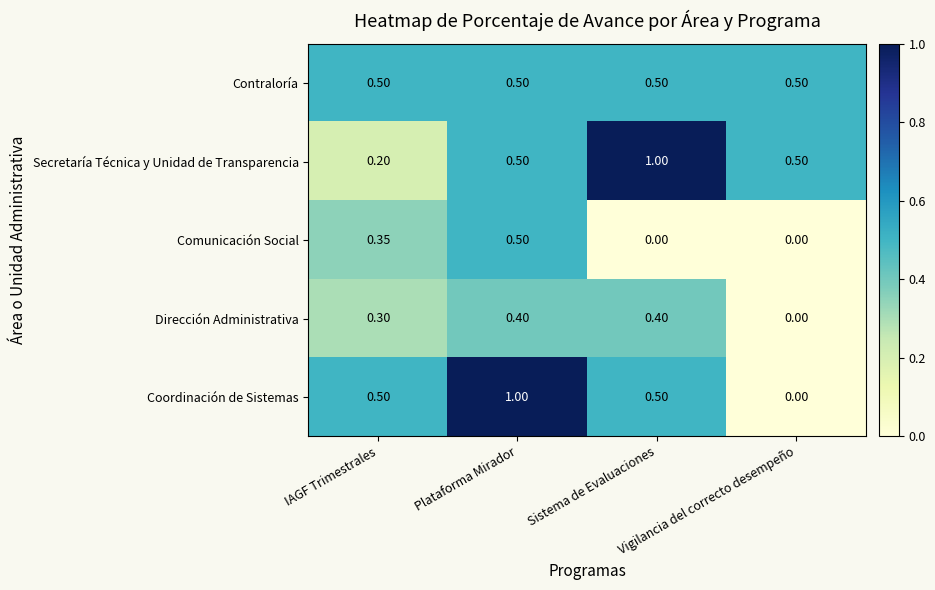

Which series has the largest range (max minus min)?

Coordinación de Sistemas